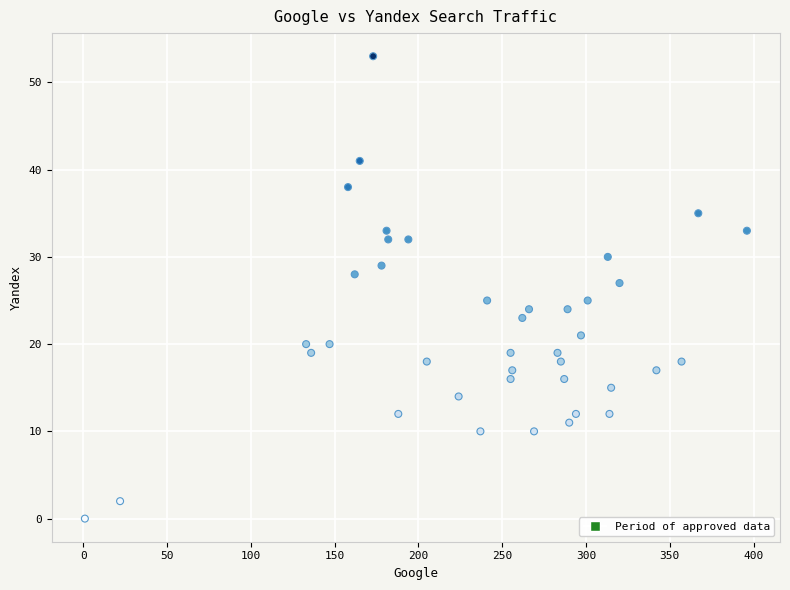

What is the range of Y values (max minus min)?

53